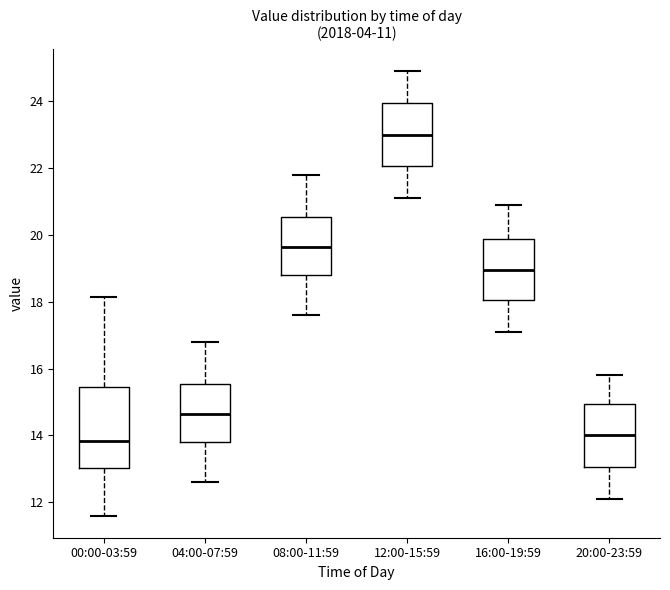

Which box is the tallest, from its lower edge to its upper edge?

00:00-03:59